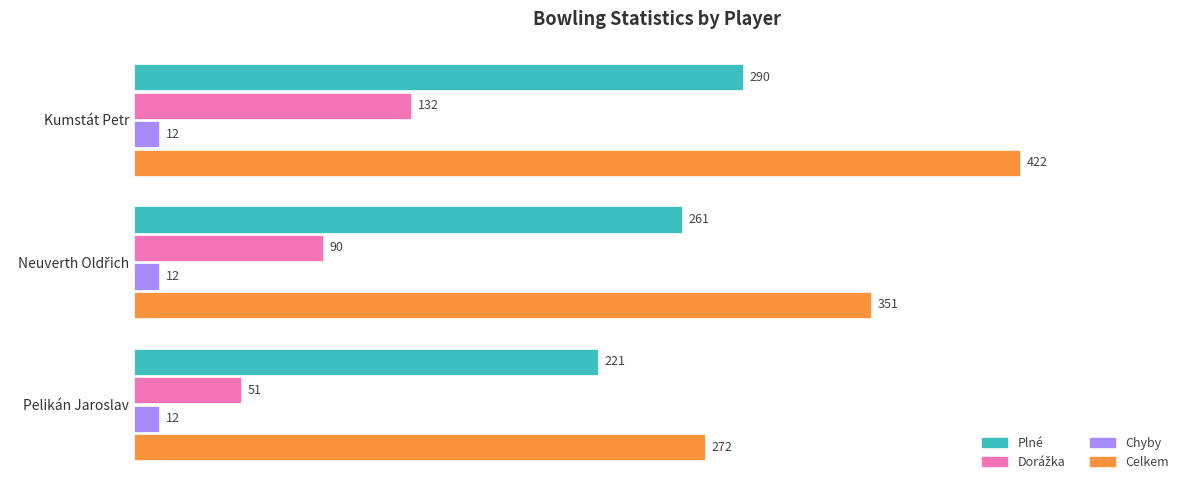

Is it true that Plné equals 221 at Pelikán Jaroslav?

True